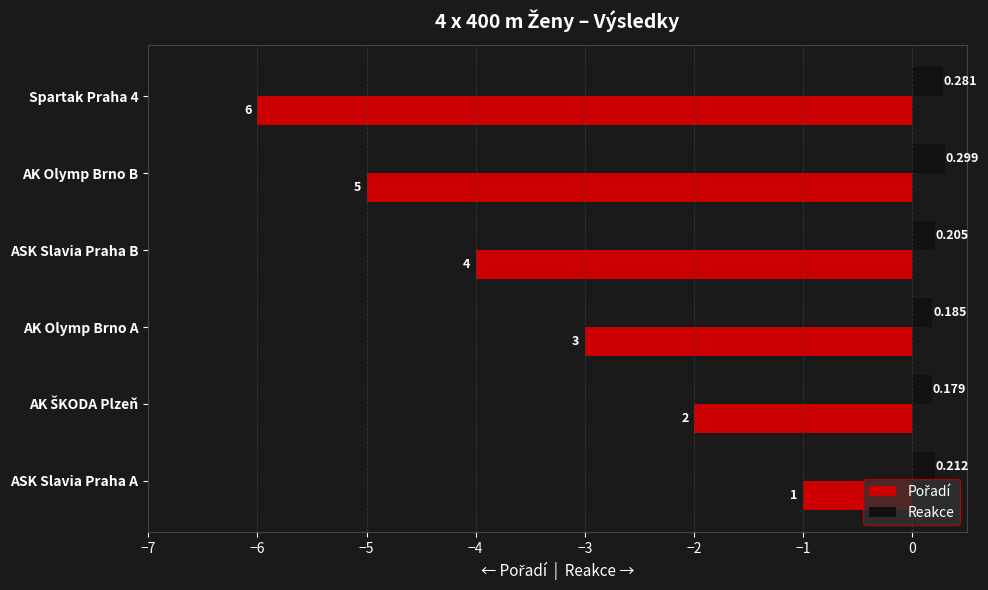

At which category is the sum across all series the highest?

ASK Slavia Praha A